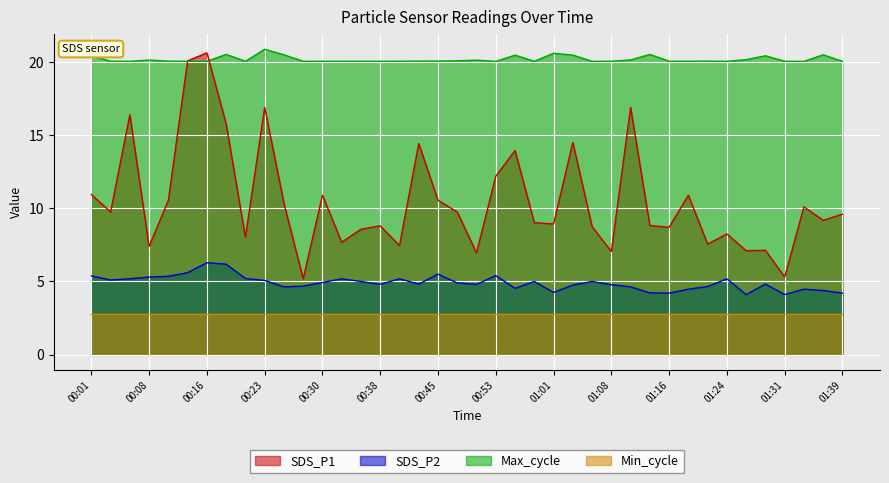

What are all the series names shown in the legend?

SDS_P1, SDS_P2, Max_cycle, Min_cycle